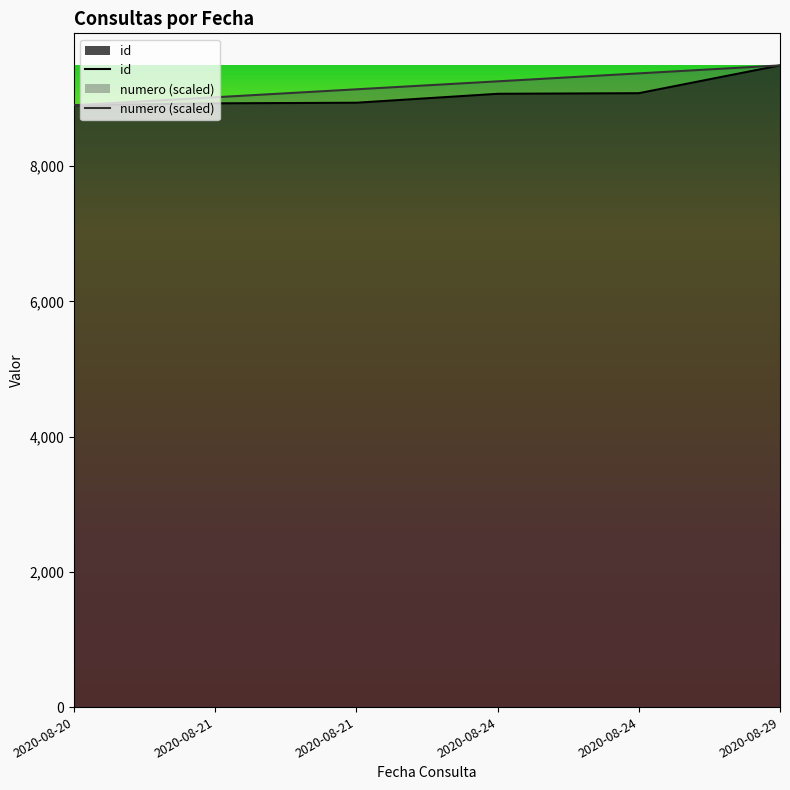

Does the chart have visible grid lines?

No